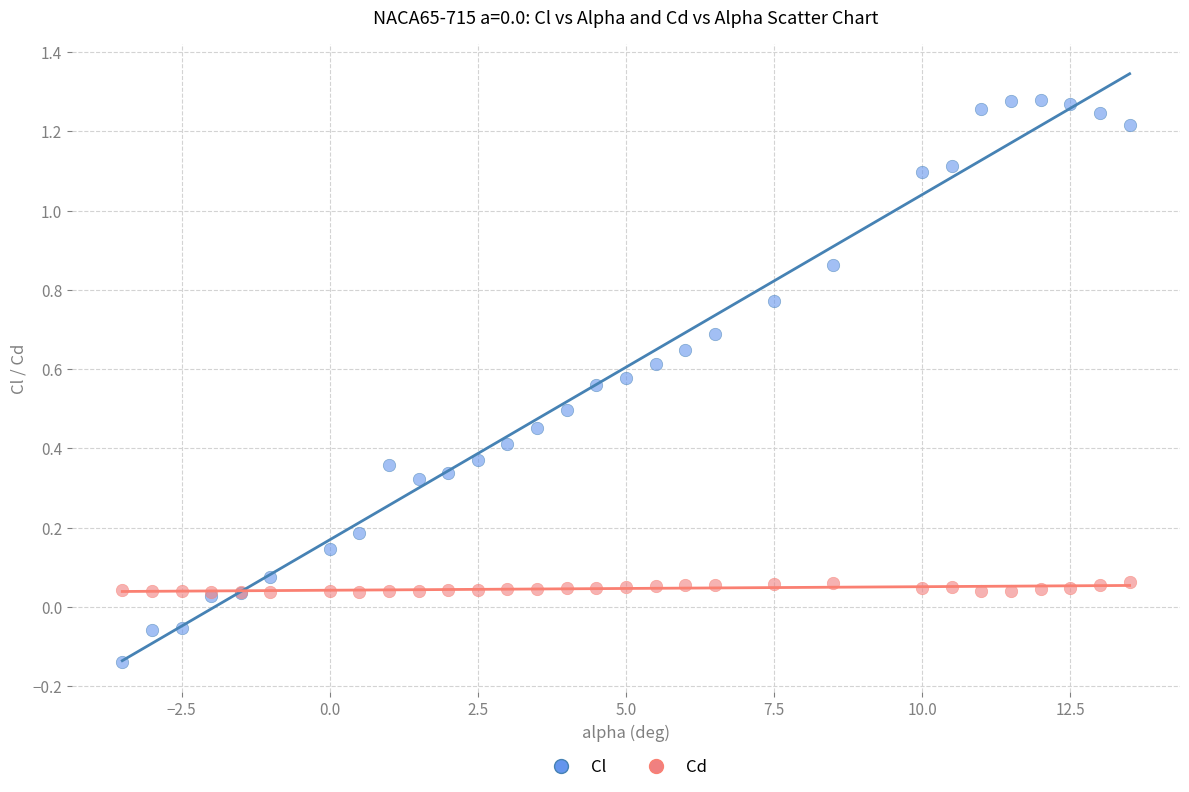

Which series has the largest Y range (max minus min)?

Cl